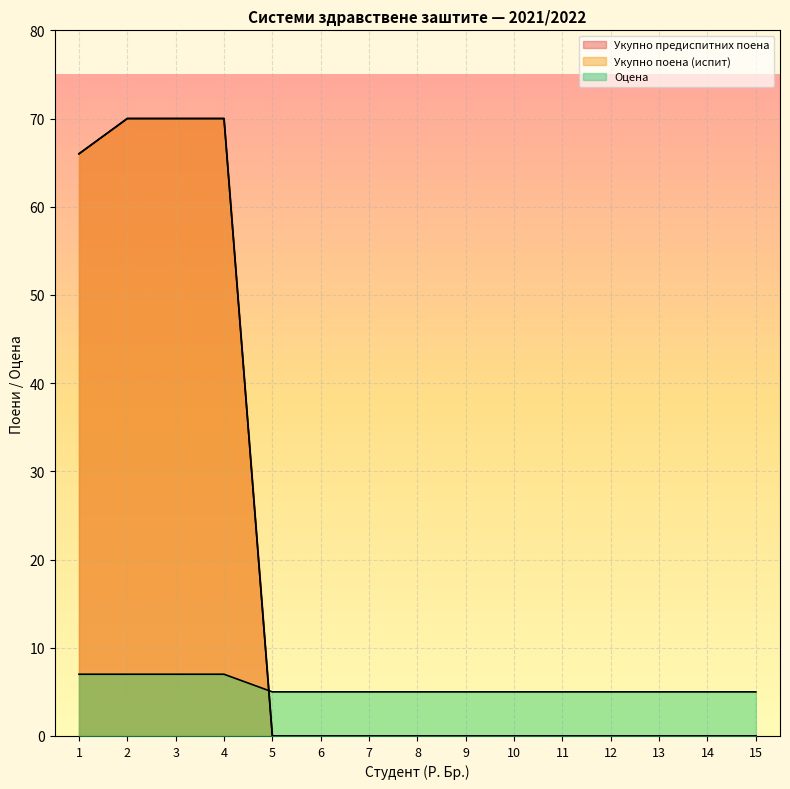

Reading left to right, transcribe all the data shown in this chart.

Укупно предиспитних поена: 66	70	70	70	0	0	0	0	0	0	0	0	0	0	0
Укупно поена (испит): 66	70	70	70	0	0	0	0	0	0	0	0	0	0	0
Оцена: 7	7	7	7	5	5	5	5	5	5	5	5	5	5	5